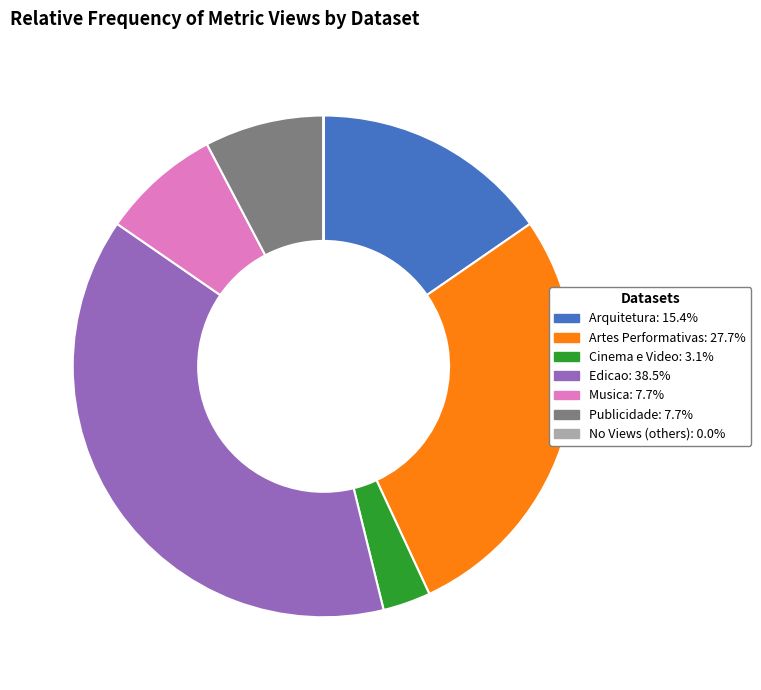

Does any single category account for the majority?

No